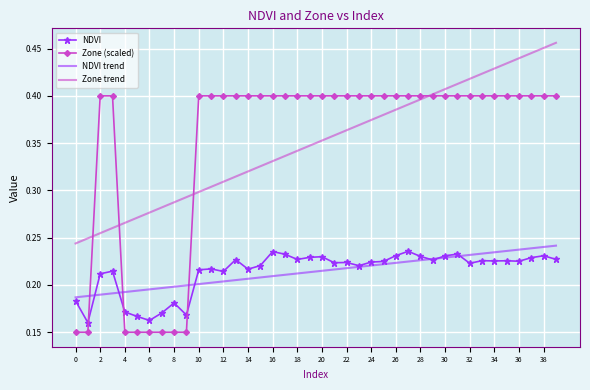

How many times do Zone (scaled) and NDVI trend cross each other?

3